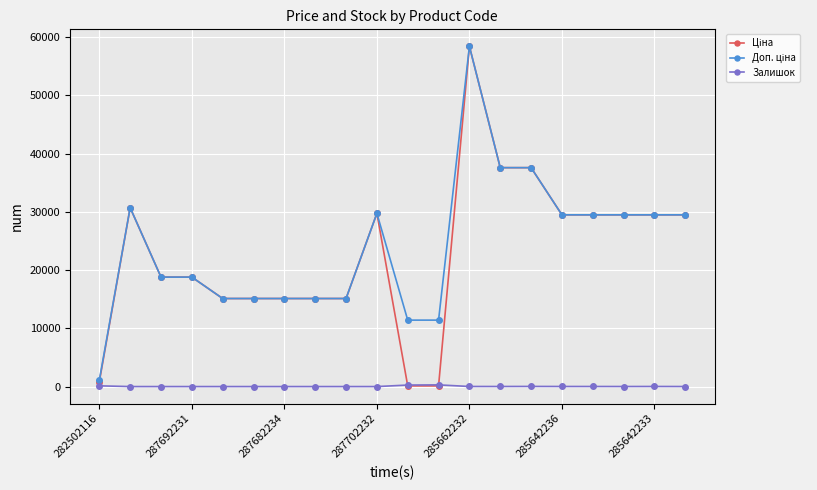

What is the maximum value shown in the chart?

58426.5